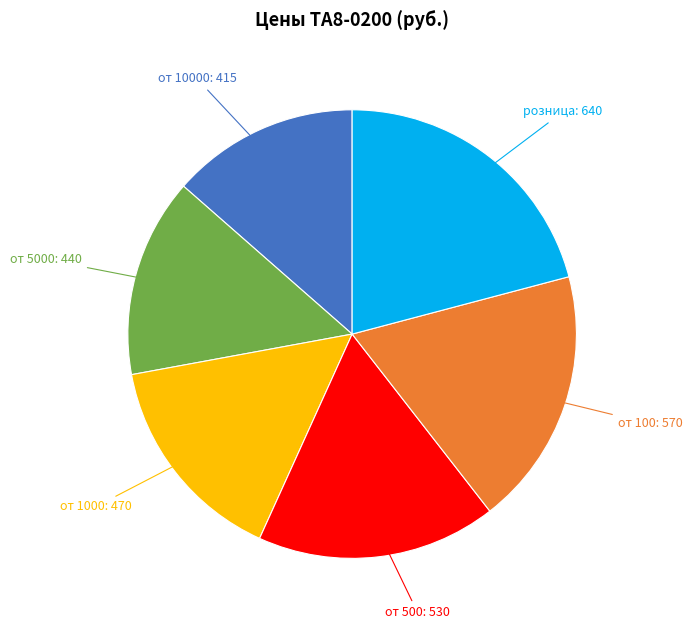

Does any single category account for the majority?

No